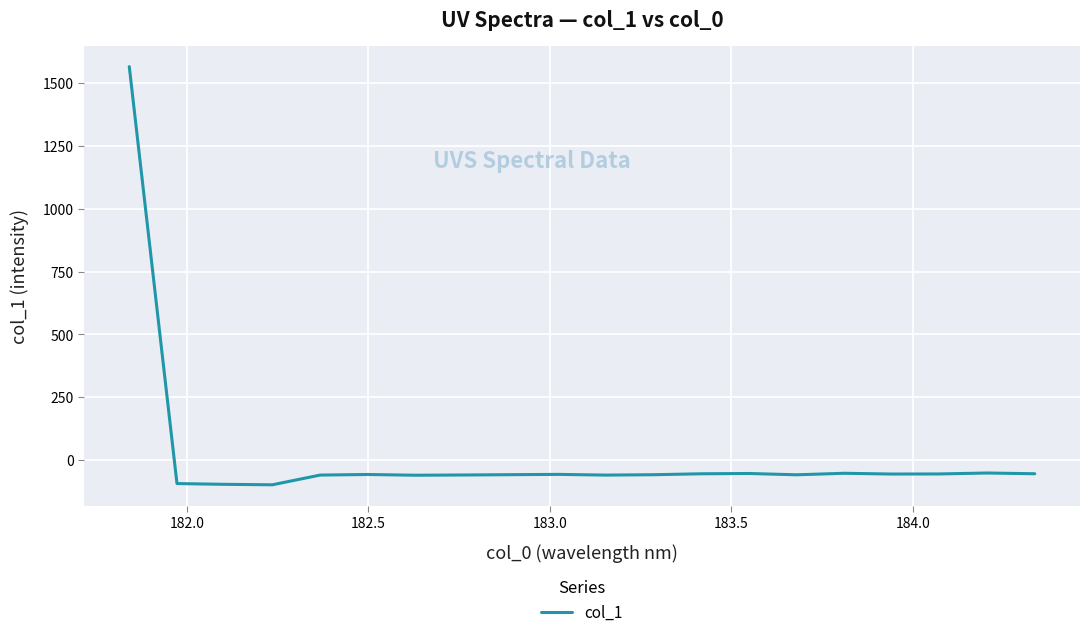

Does the chart have visible grid lines?

Yes